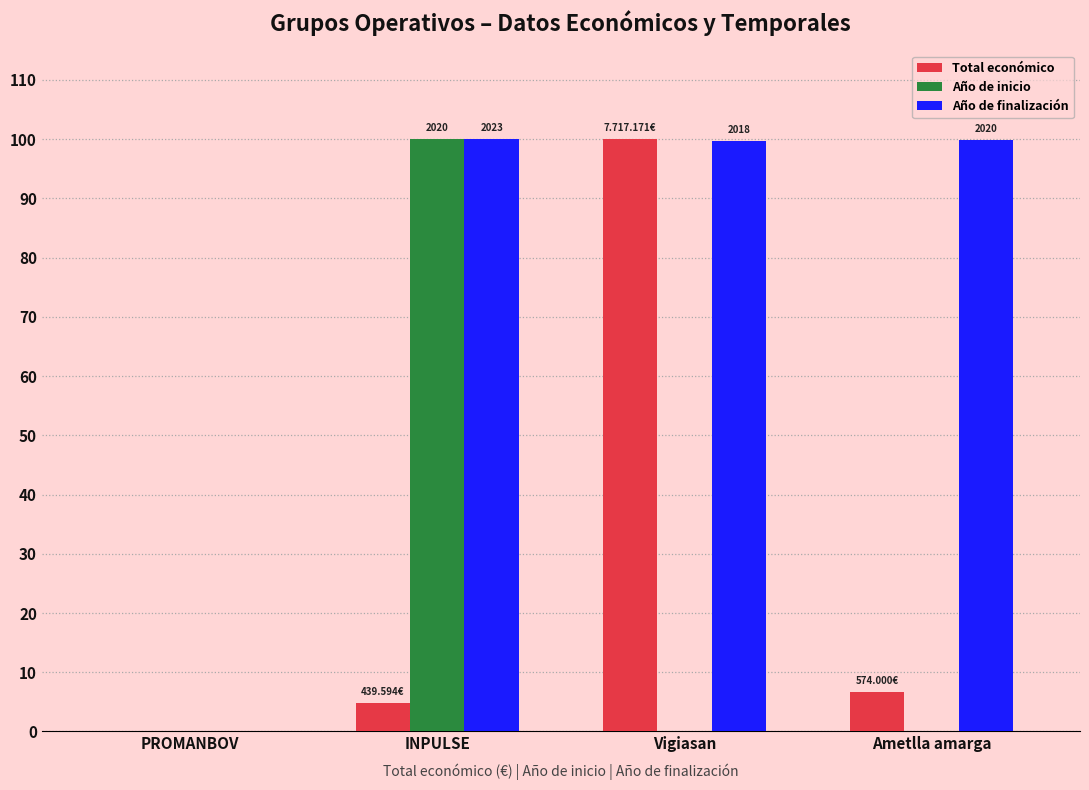

Are the bars grouped side by side (vs. stacked)?

Yes